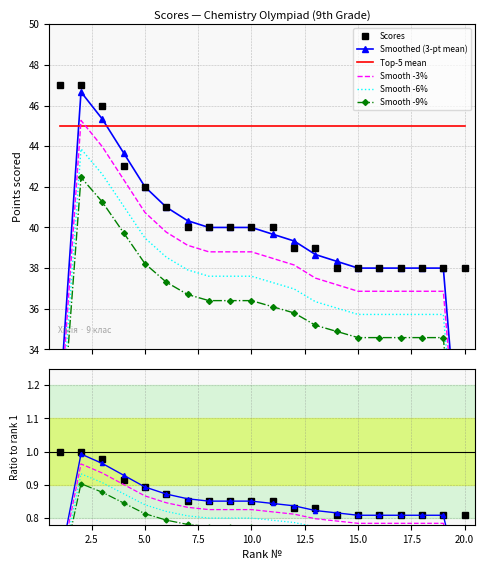

How many categories are shown in the chart?

20